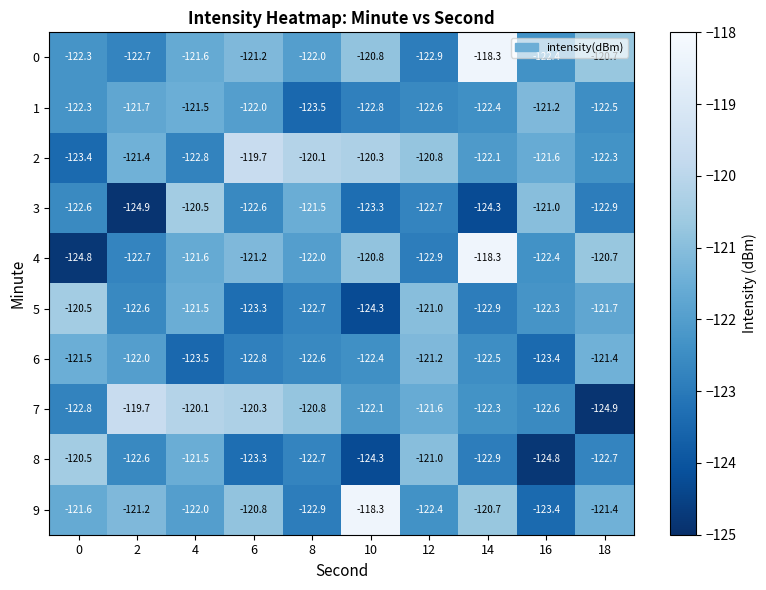

At which label does 6 reach its peak?

12